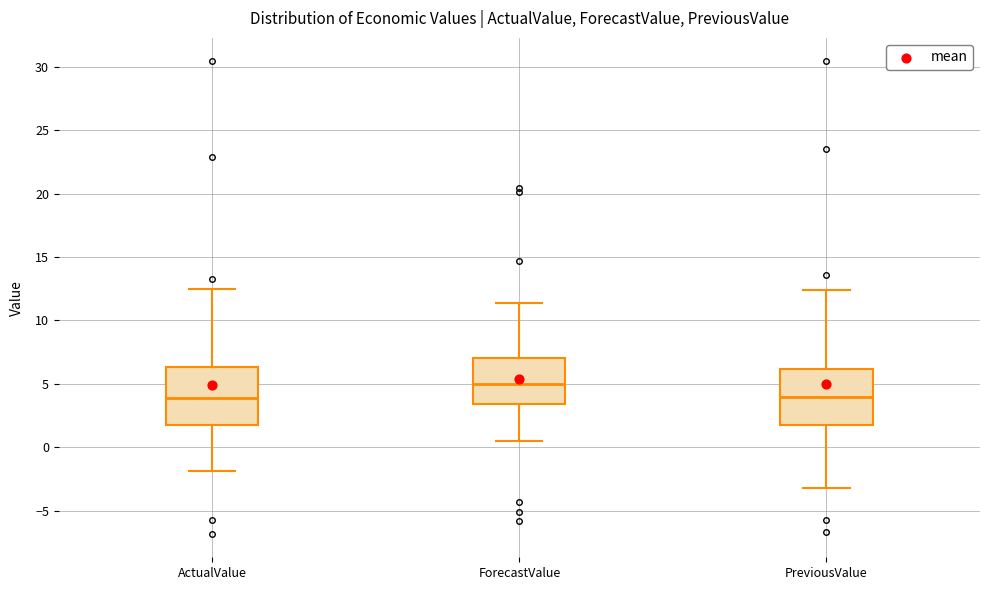

Reading left to right, read every box against the y-axis: the position of its median line, the range the box covers, and the ends of its whiskers. The values are not printed on the chart, so give them approximately, as read against the axis.

ActualValue: median 4.0, box 2.0 to 6.5, whiskers -2.0 to 12.5
ForecastValue: median 5.0, box 3.5 to 7.0, whiskers 0.5 to 11.5
PreviousValue: median 4.0, box 2.0 to 6.0, whiskers -3.0 to 12.5